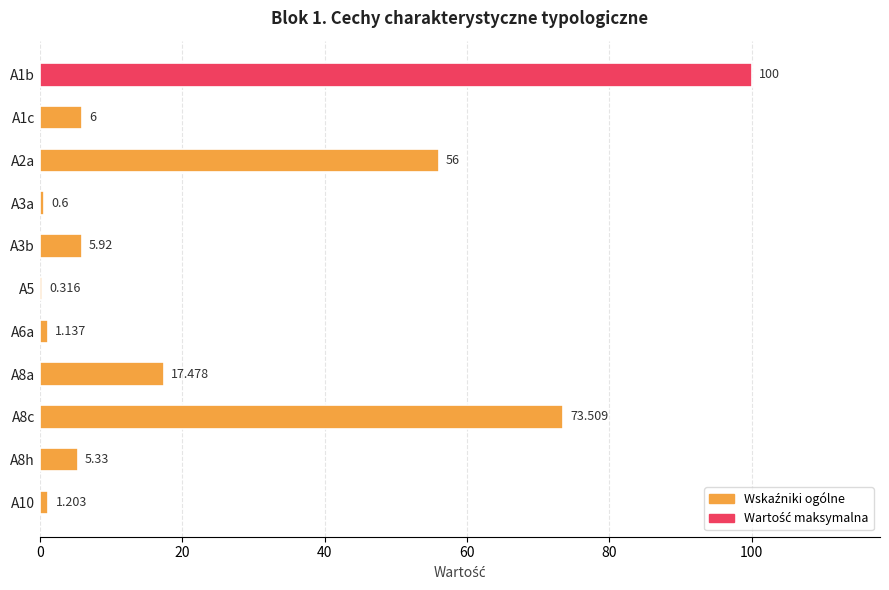

How many distinct data groups are displayed?

1